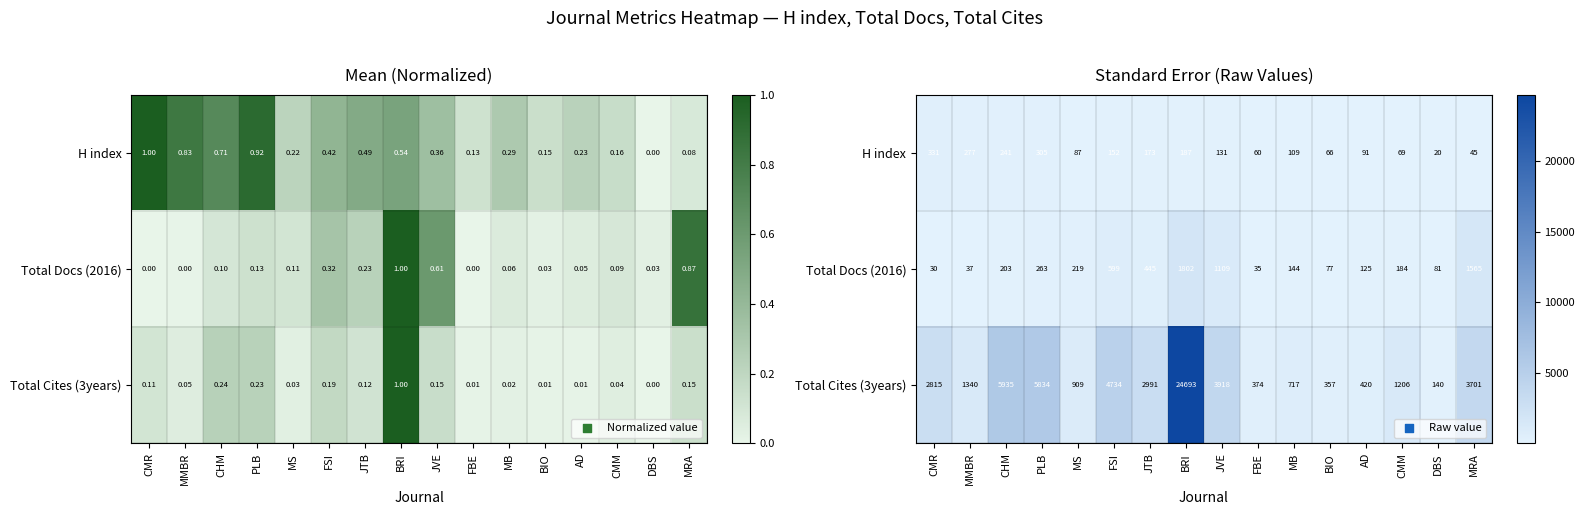

Between BRI and JTB, which is larger?

BRI